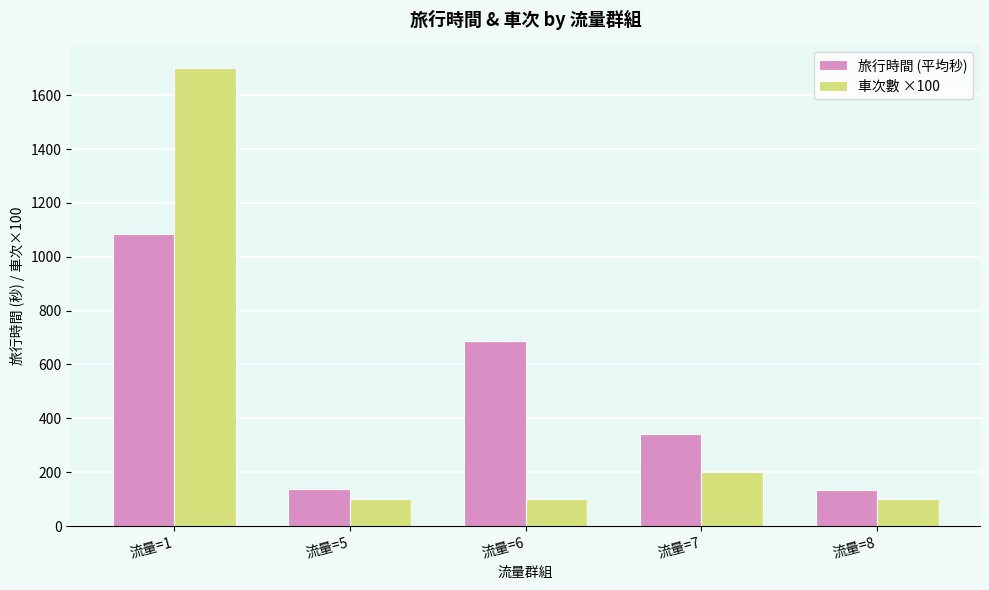

The value of 旅行時間 (平均秒) at 流量=5 is 139.0. True or false?

True